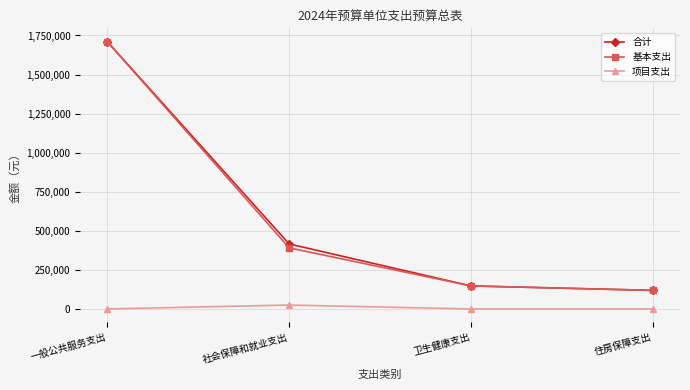

What is the label of the 3rd point from the left?

卫生健康支出